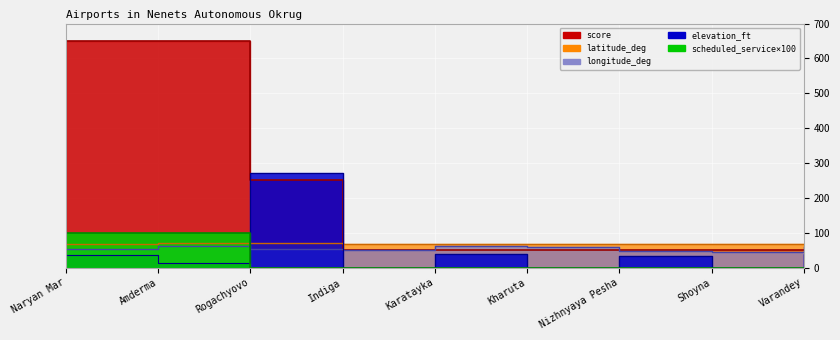

The elevation_ft series shows -170.9 at Shoyna. True or false?

False